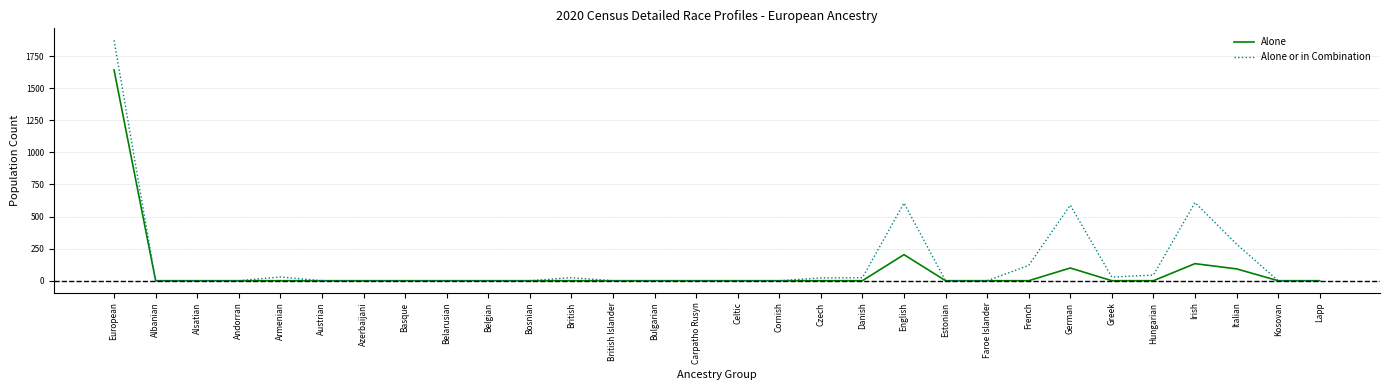

What is the difference between the maximum and minimum values in the Alone or in Combination series?

1873